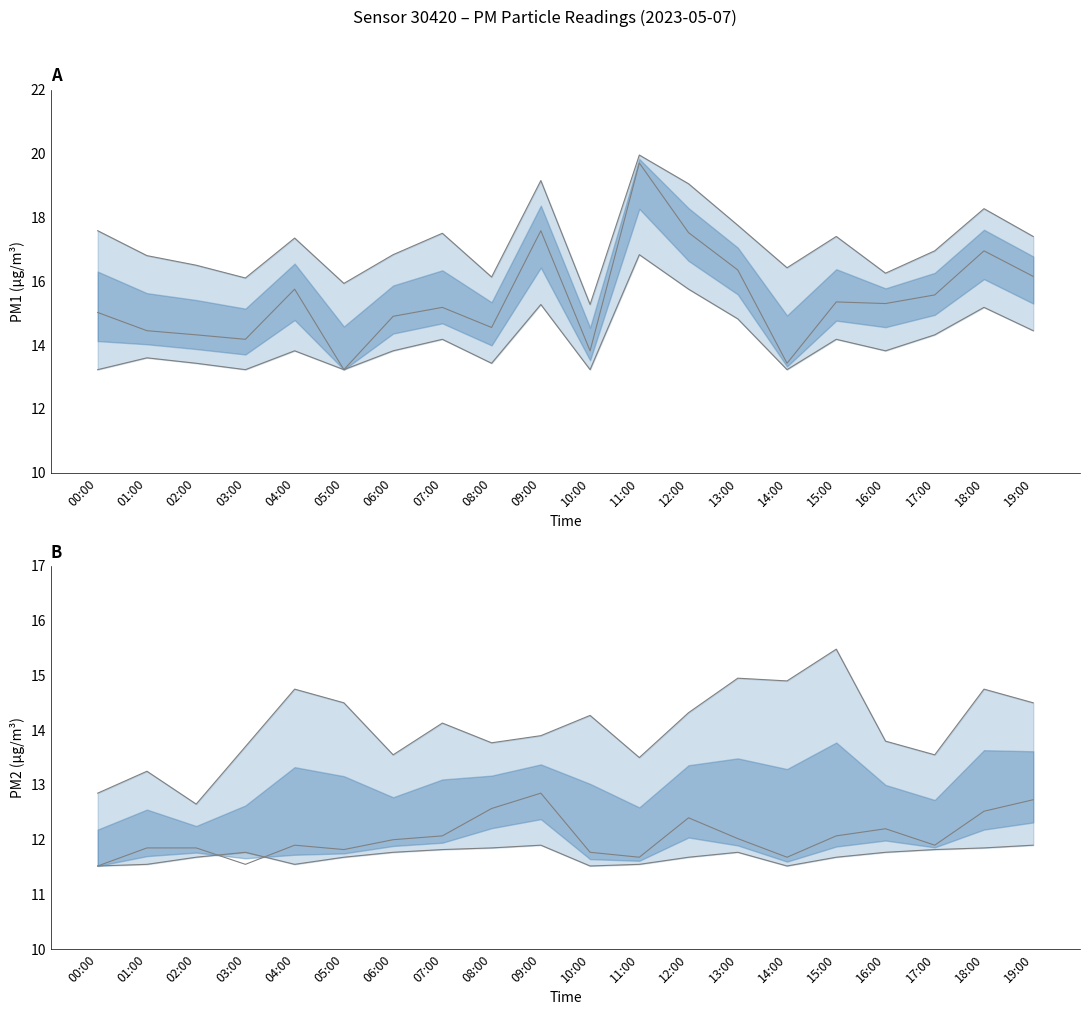

Where is P2_lower nearest to the value 11?

00:00